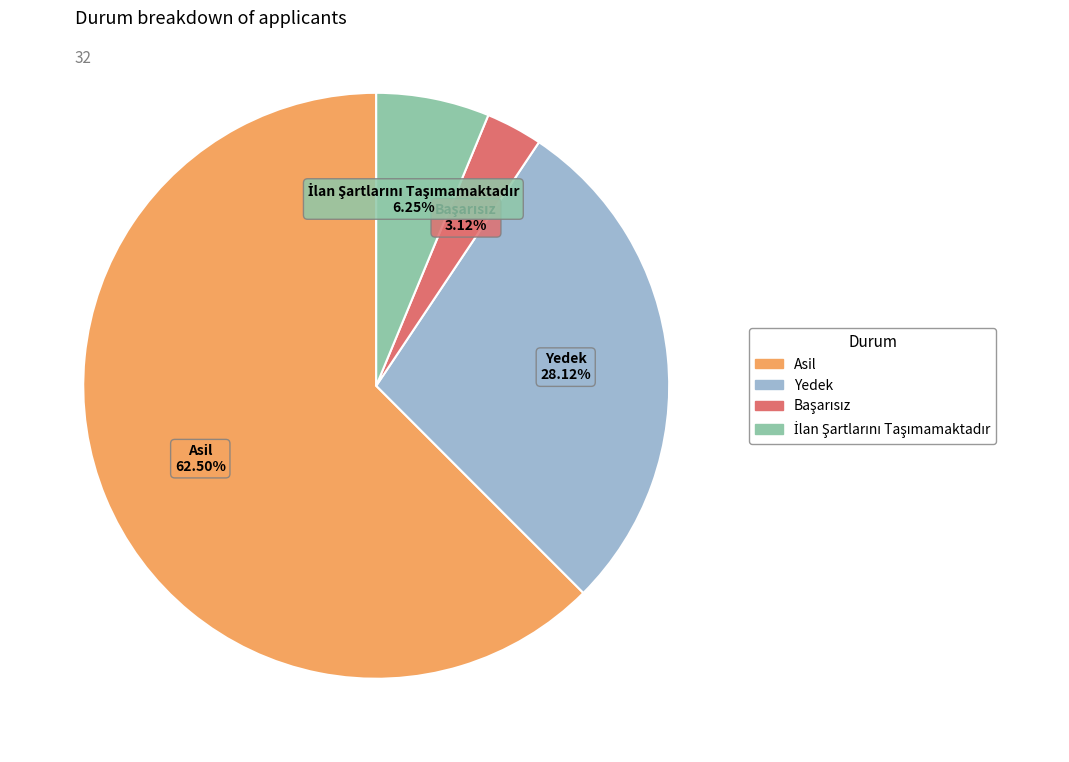

True or false: Yedek accounts for 28% of the total.

True